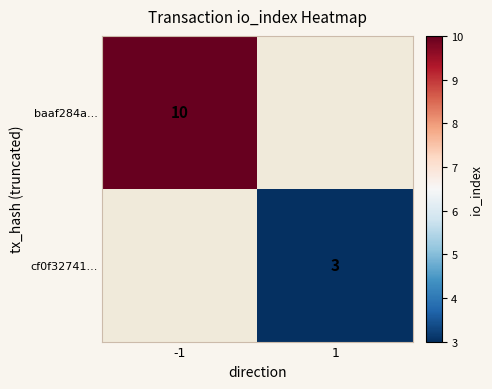

Is the value of baaf284a... at -1 greater than the value of cf0f32741... at 1?

Yes